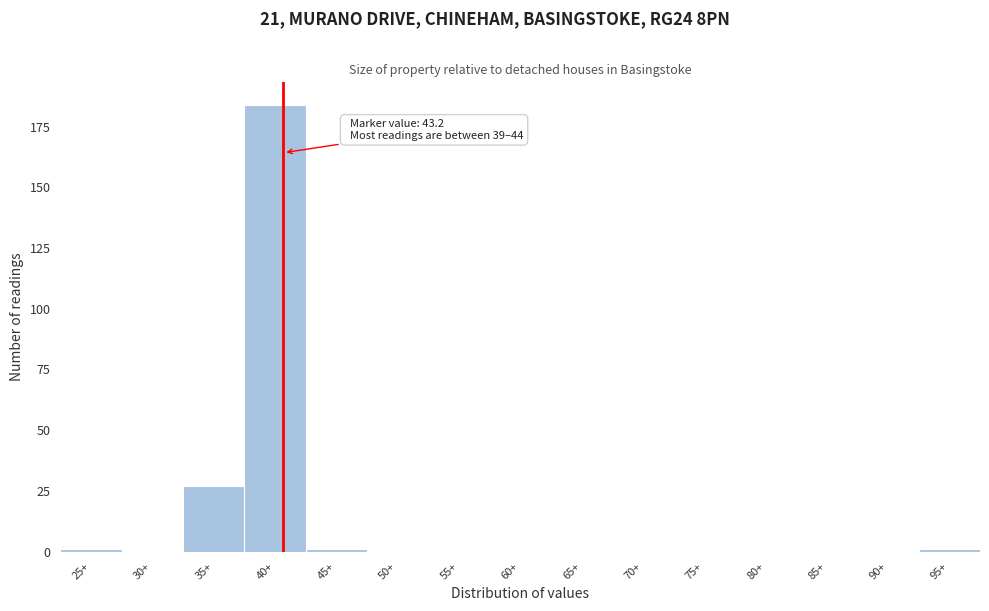

Reading left to right, list all the values displayed in this chart.

25+=1	30+=0	35+=27	40+=184	45+=1	50+=0	55+=0	60+=0	65+=0	70+=0	75+=0	80+=0	85+=0	90+=0	95+=1